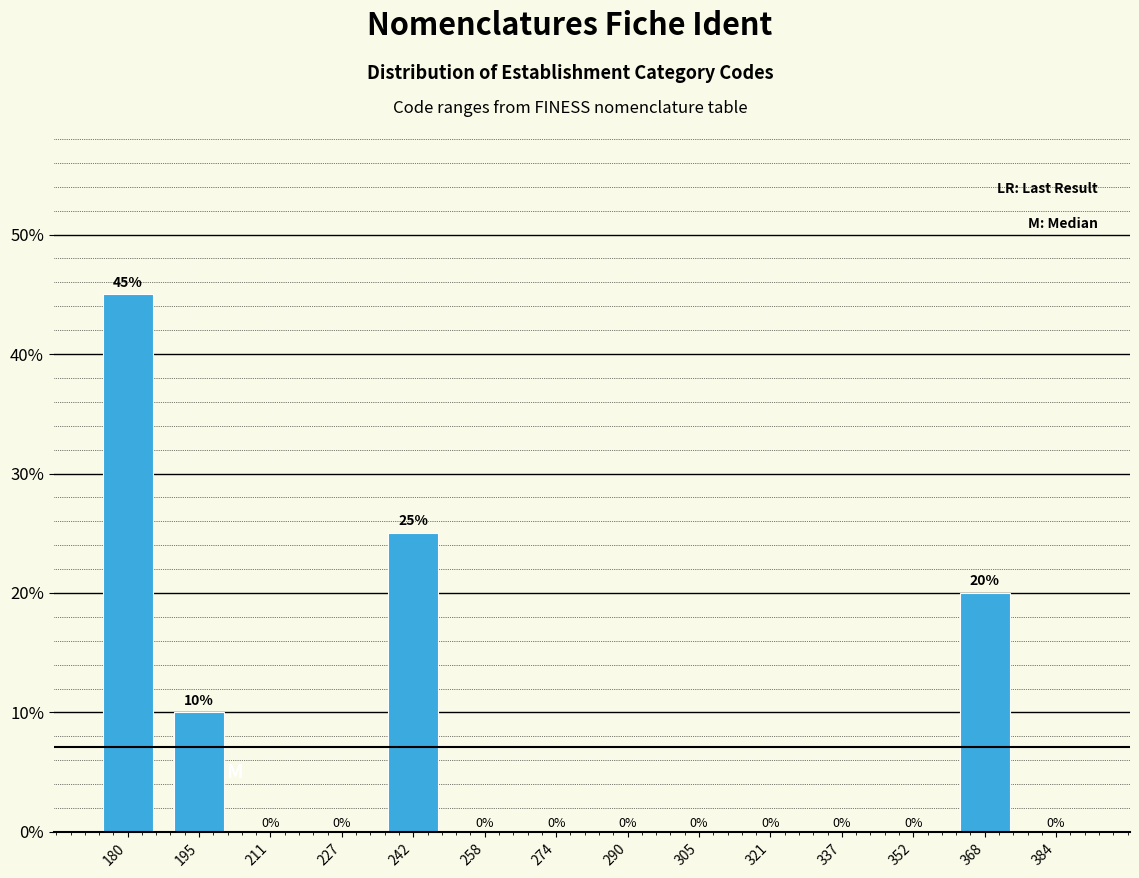

Reading right to left, transcribe all the data shown in this chart.

384=0	368=20	352=0	337=0	321=0	305=0	290=0	274=0	258=0	242=25	227=0	211=0	195=10	180=45